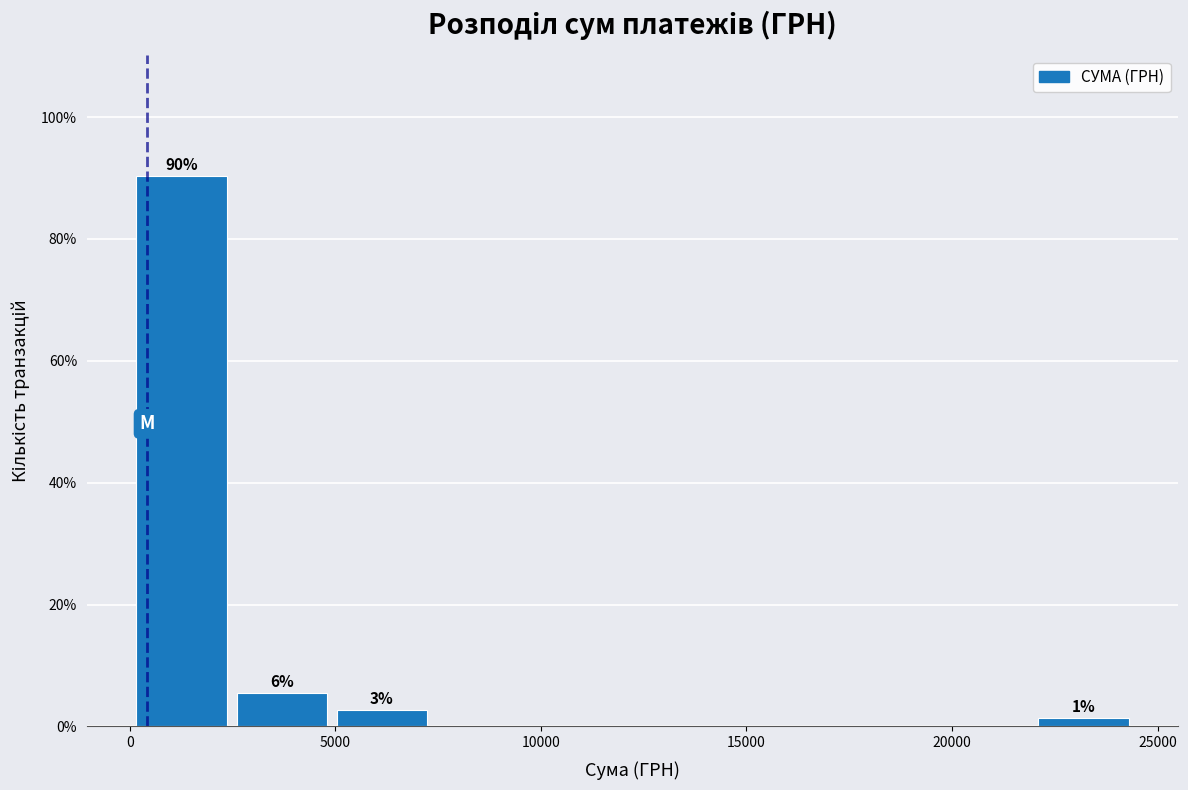

Over which range of the x-axis is the bar tallest?

0 to 2500